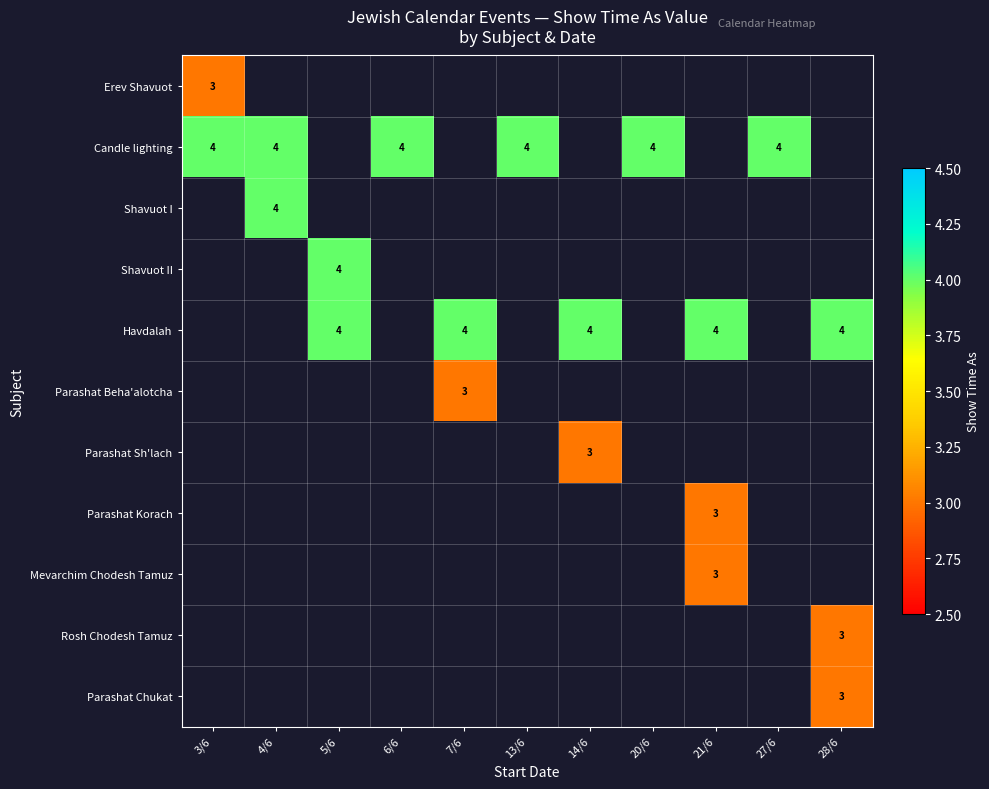

The Havdalah series shows 2 at 21/6. True or false?

False